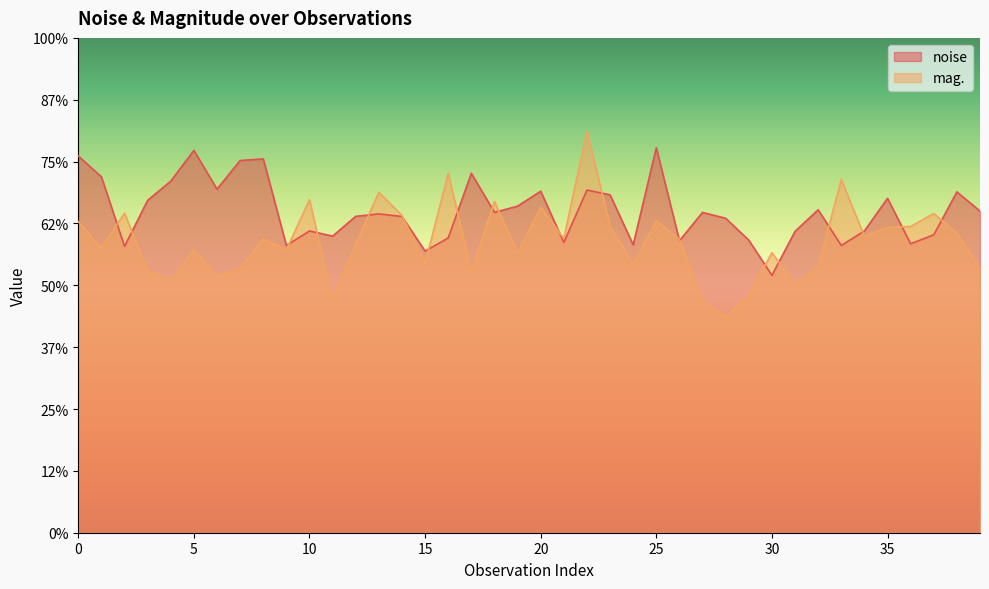

Reading left to right, what are all the values shown in this chart?

noise: 6.1	5.8	4.6	5.4	5.7	6.2	5.6	6.0	6.0	4.6	4.9	4.8	5.1	5.2	5.1	4.6	4.8	5.8	5.2	5.3	5.5	4.7	5.5	5.5	4.7	6.2	4.7	5.2	5.1	4.7	4.2	4.9	5.2	4.6	4.9	5.4	4.7	4.8	5.5	5.2
mag.: 5.0	4.6	5.2	4.2	4.1	4.6	4.2	4.3	4.7	4.6	5.4	3.8	4.7	5.5	5.1	4.4	5.8	4.2	5.4	4.5	5.3	4.8	6.5	5.0	4.3	5.0	4.7	3.7	3.5	3.8	4.5	4.0	4.3	5.7	4.8	4.9	5.0	5.2	4.8	4.3